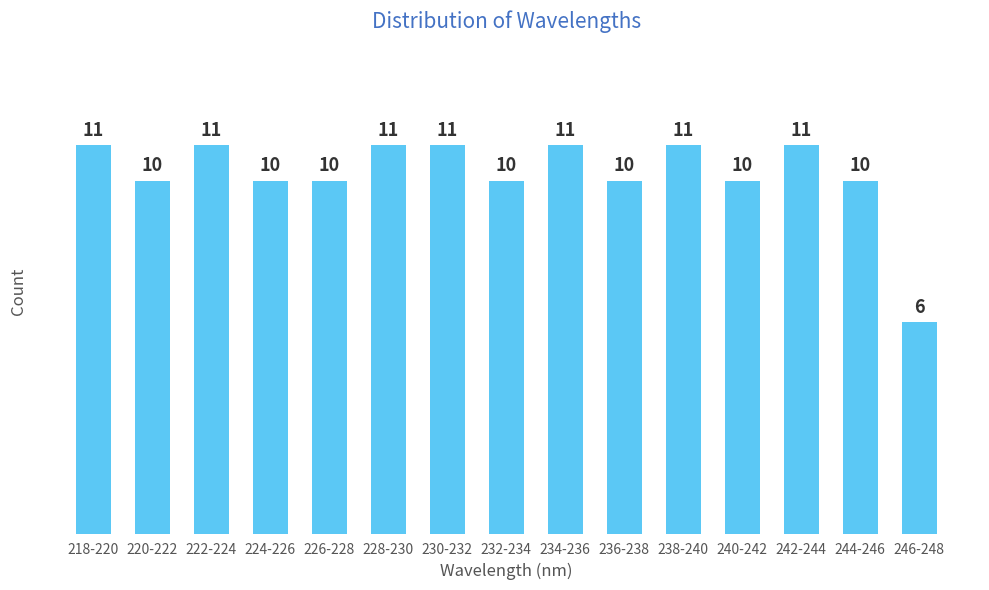

Reading left to right, list all the values displayed in this chart.

11	10	11	10	10	11	11	10	11	10	11	10	11	10	6